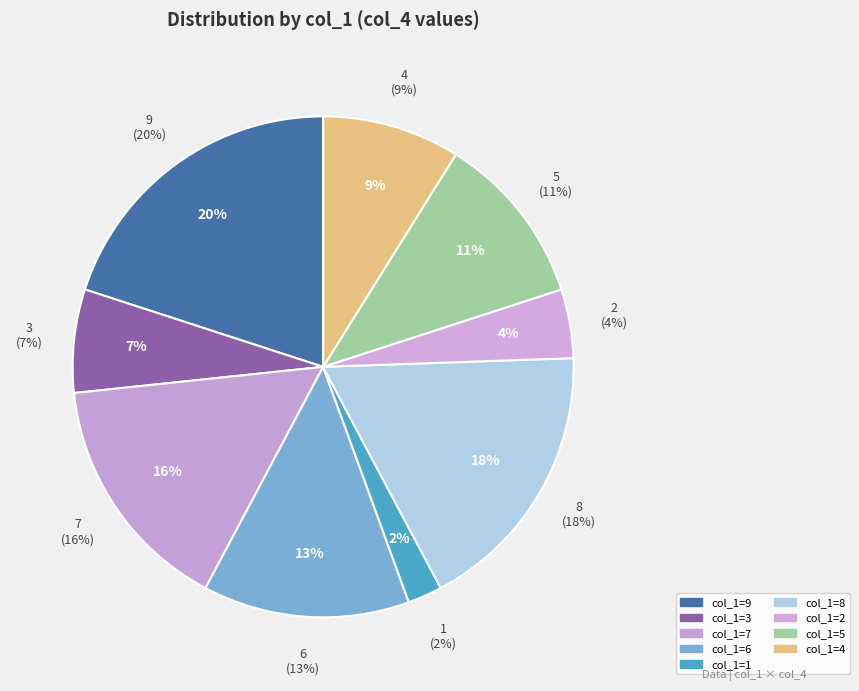

To the nearest percent, what percentage of the pie is 7?

16%